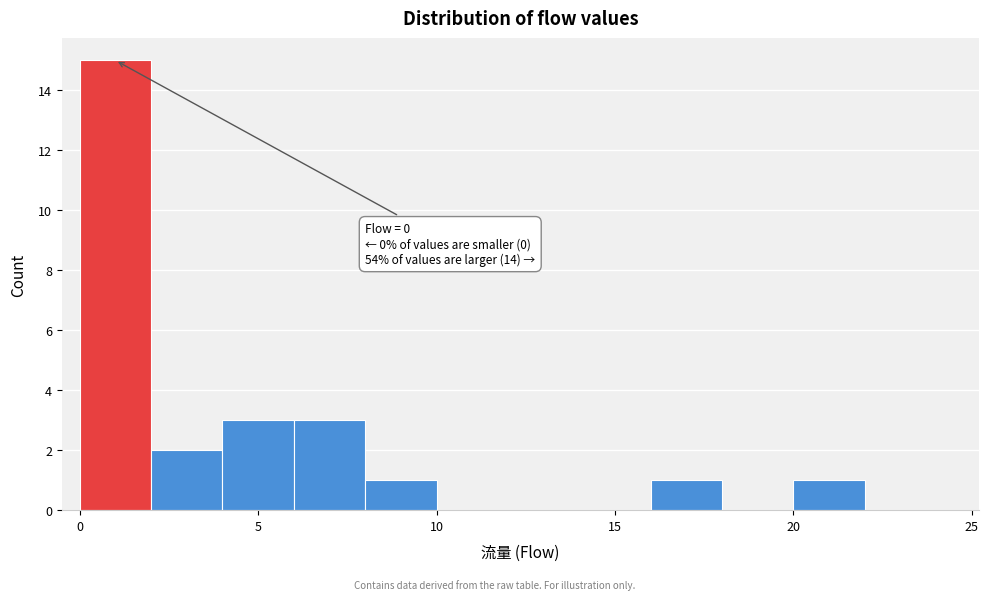

Which range on the x-axis has the tallest bar?

0 to 2